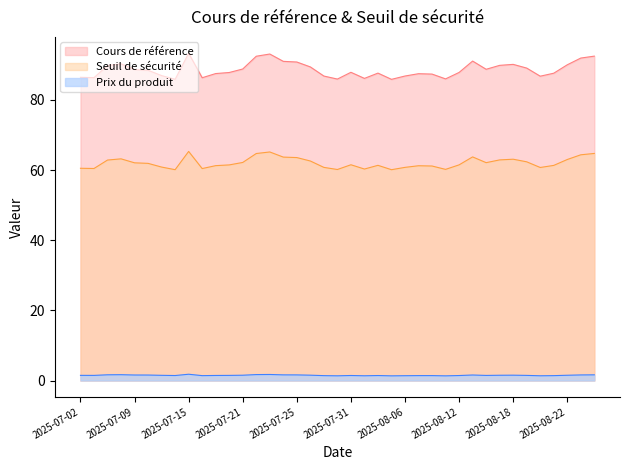

Which series has the widest spread of values?

Cours de référence